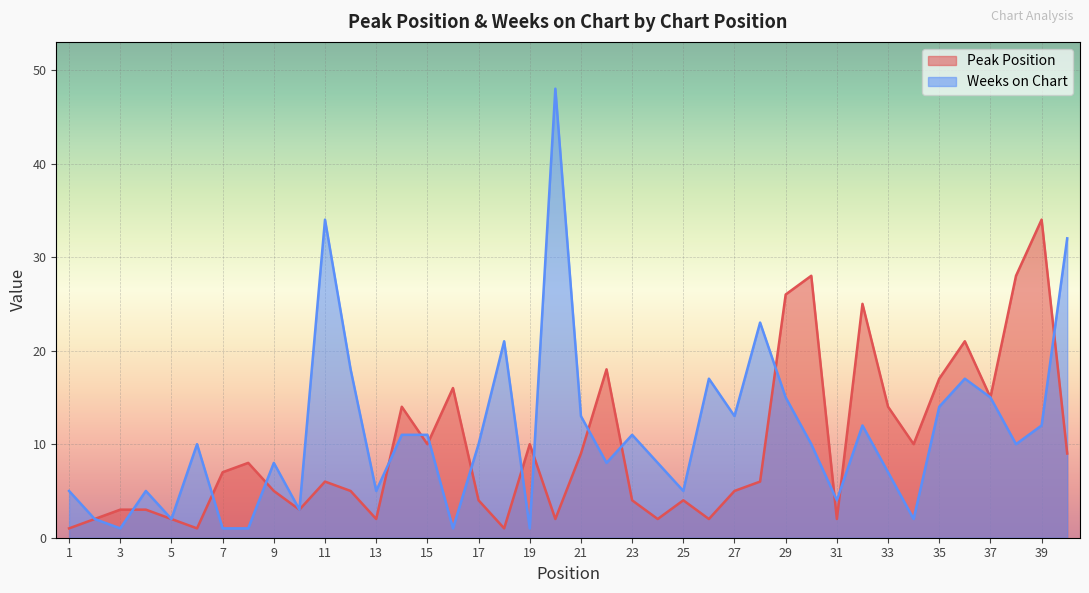

Does the chart display data point markers on the line(s)?

No